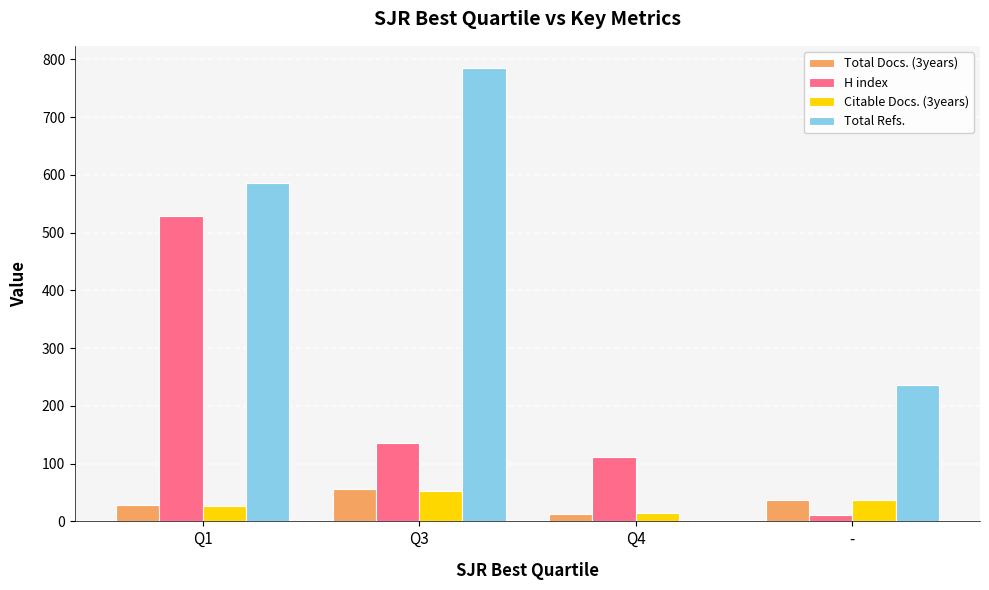

Between Q3 and Q4, which series saw the biggest shift?

Total Refs.